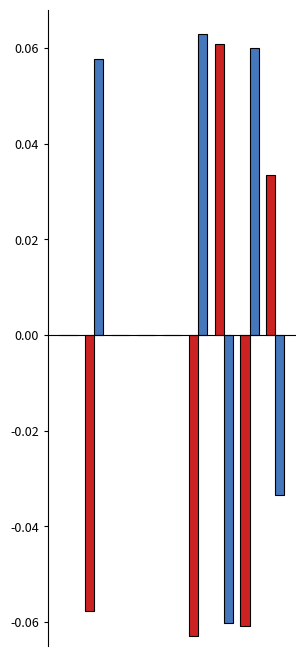

How many groups of bars are there?

9